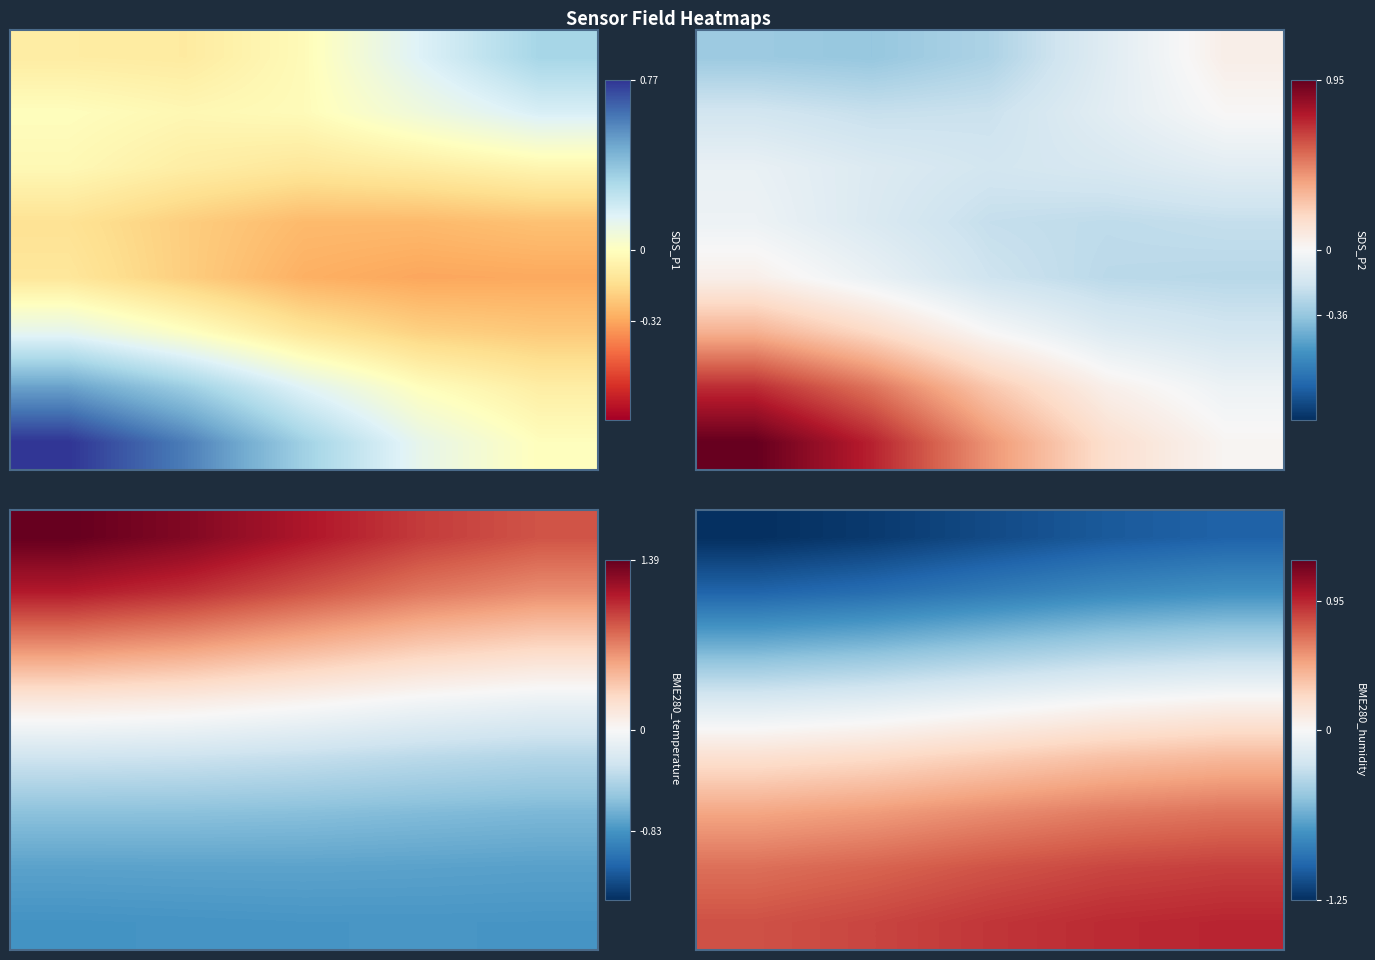

What is the minimum value shown in the chart?

-1.3